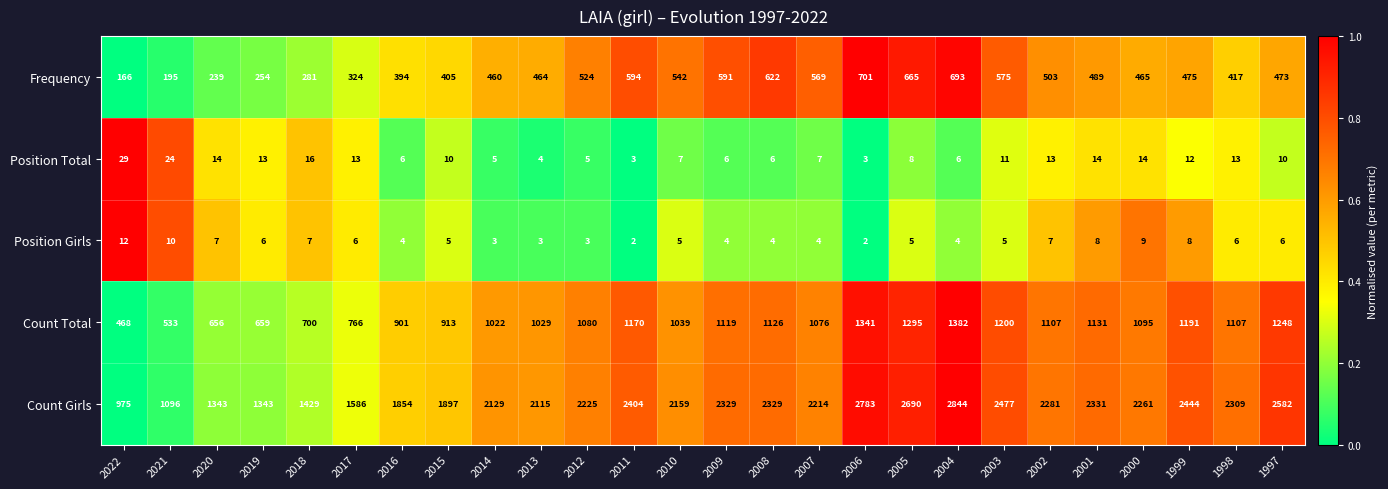

What is the difference between the Position Total values at 2017 and 2005?

5